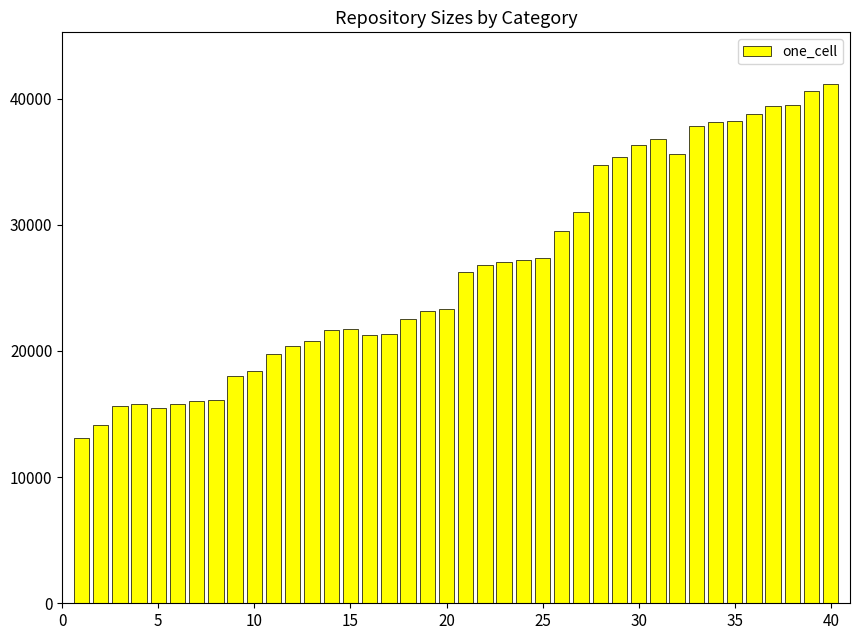

What is the value of the 8th bar from the left?

16151